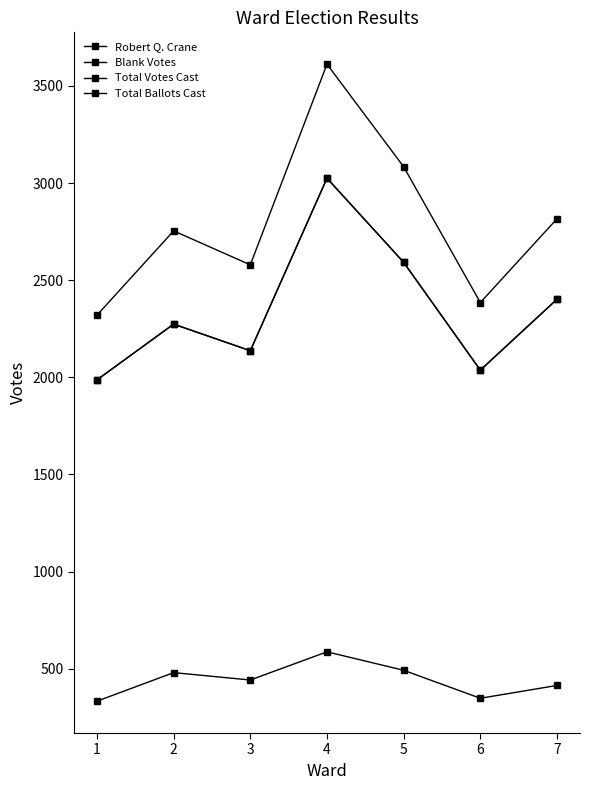

Which series has the largest total across all categories?

Total Ballots Cast